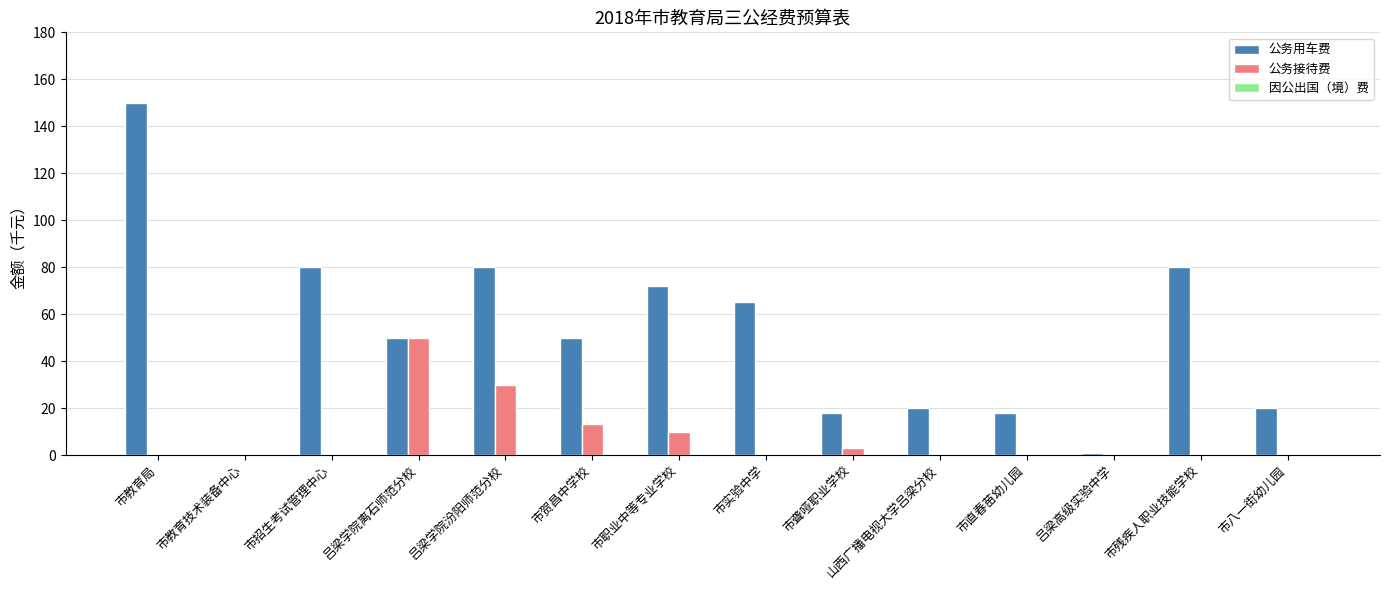

Is it true that 公务接待费 equals 0.0 at 市教育局?

True